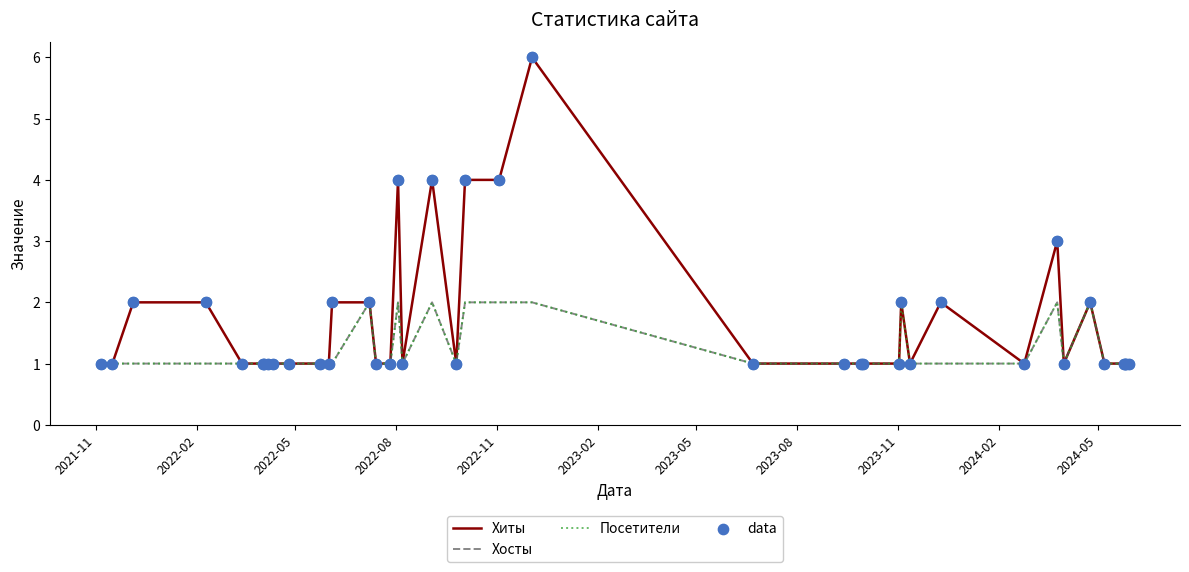

Which series has the widest spread of values?

Хиты